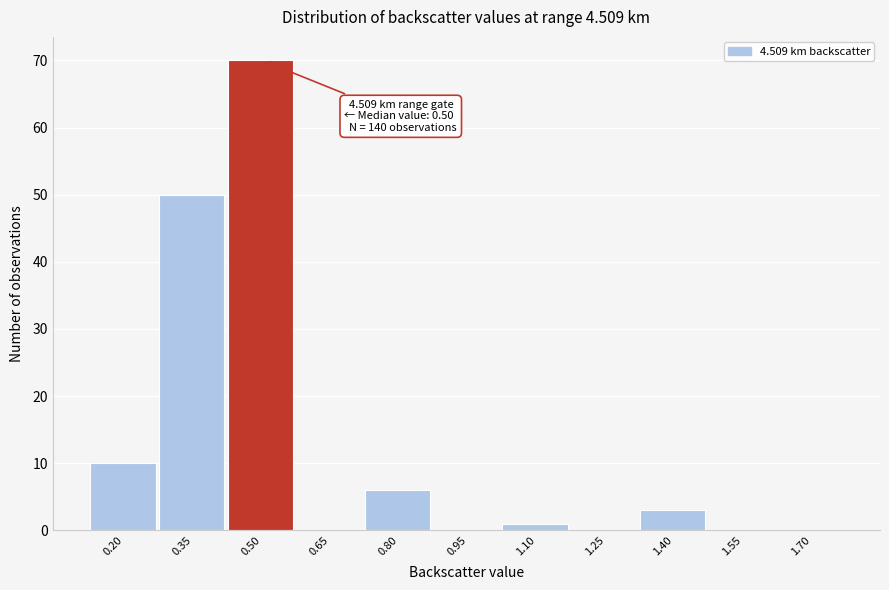

Reading right to left, extract all data points from this chart.

1.70=0	1.55=0	1.40=3	1.25=0	1.10=1	0.95=0	0.80=6	0.65=0	0.50=70	0.35=50	0.20=10